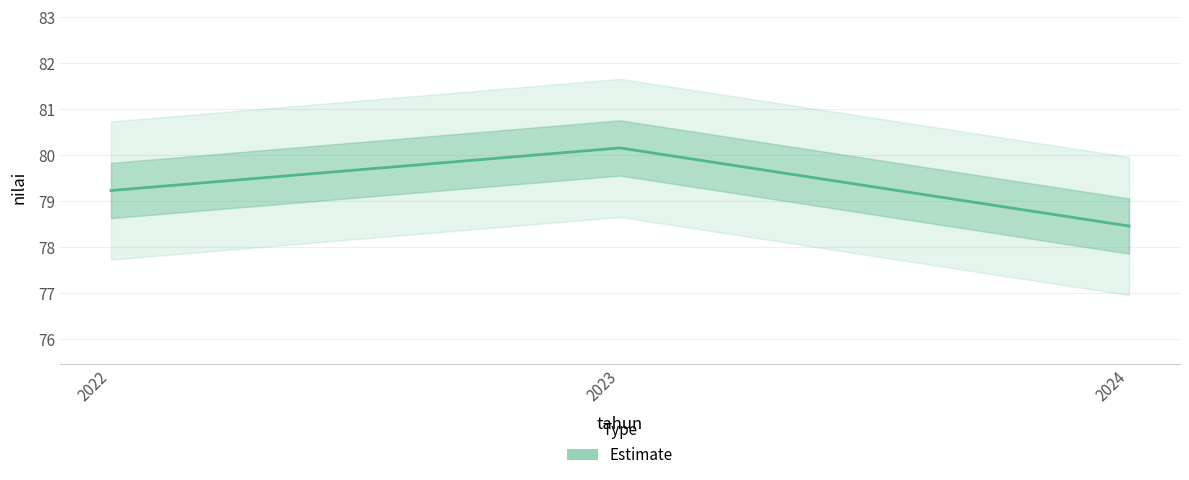

How many lines are shown in the chart?

1